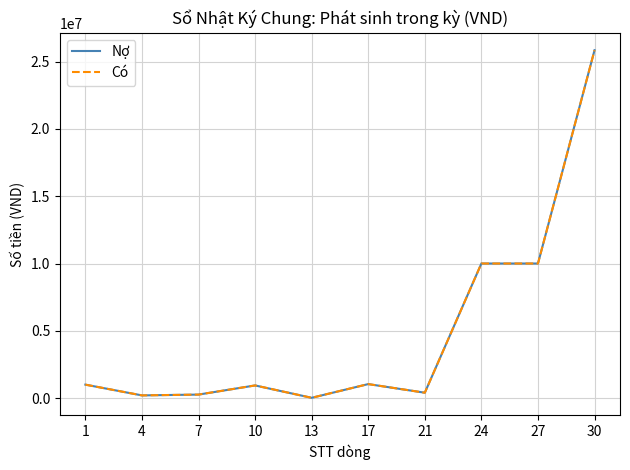

Does the chart display data point markers on the line(s)?

No